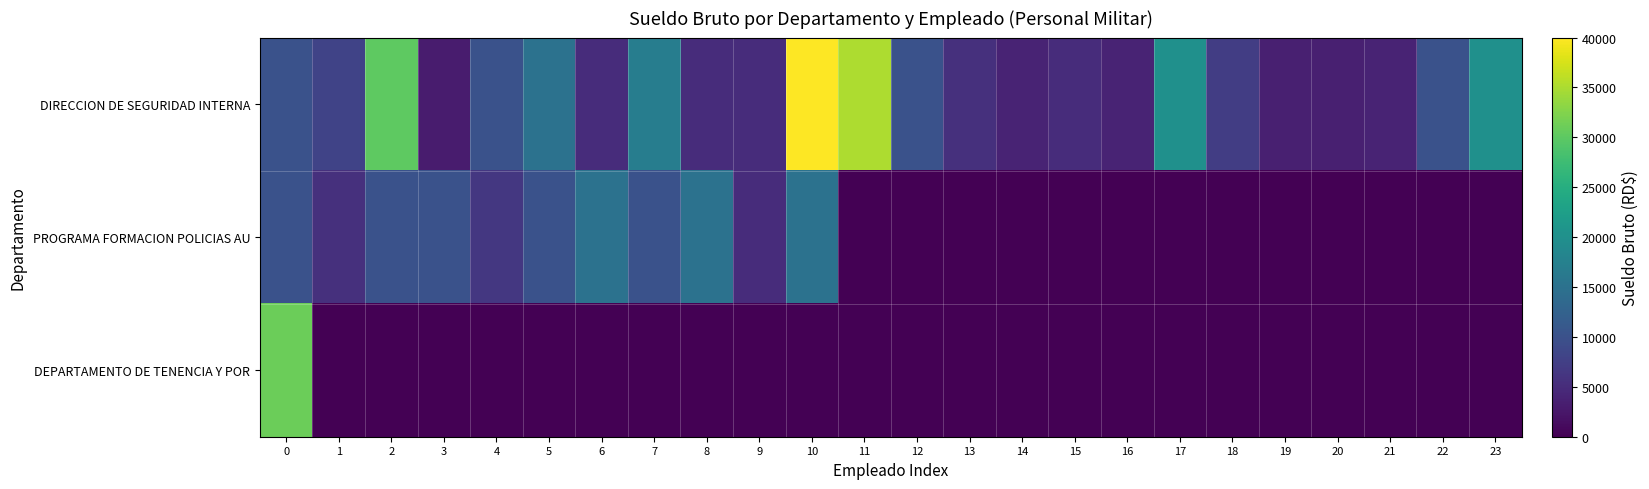

List the series in order of their overall mean, highest first.

DIRECCION DE SEGURIDAD INTERNA, PROGRAMA FORMACION POLICIAS AU, DEPARTAMENTO DE TENENCIA Y POR